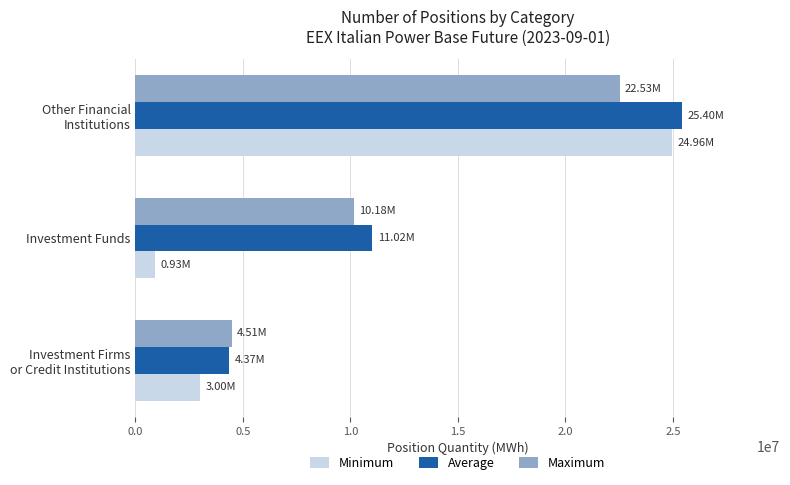

Which series has the largest range (max minus min)?

Minimum